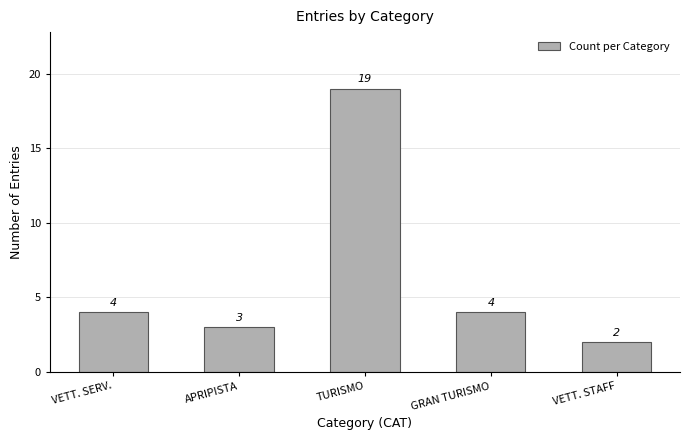

What is the difference between the values at VETT. SERV. and VETT. STAFF?

2